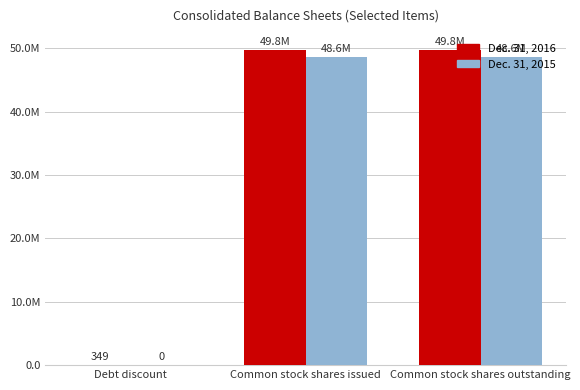

What is the sum of the Dec. 31, 2015 values at Common stock shares outstanding and Common stock shares issued?

97160710